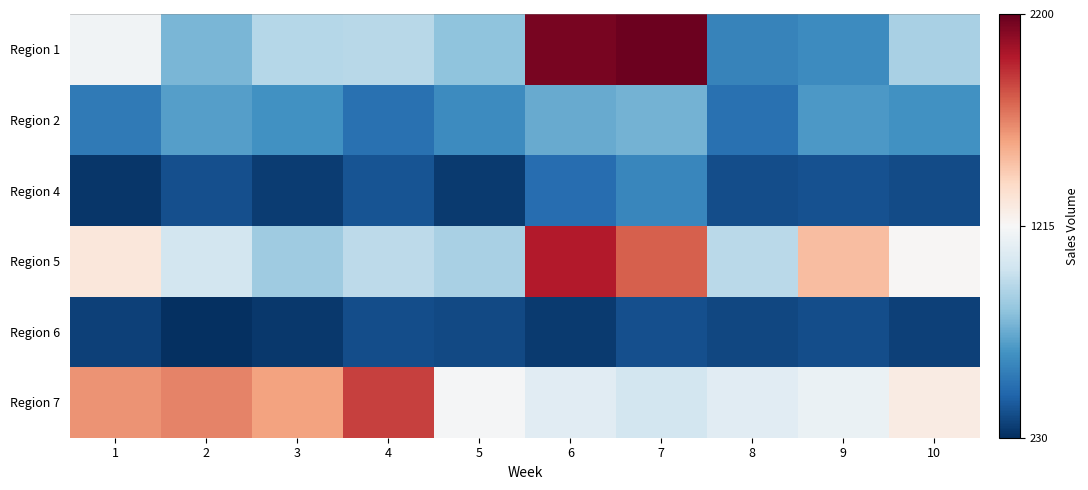

List the series in order of their peak value, highest first.

Region 1, Region 5, Region 7, Region 2, Region 4, Region 6